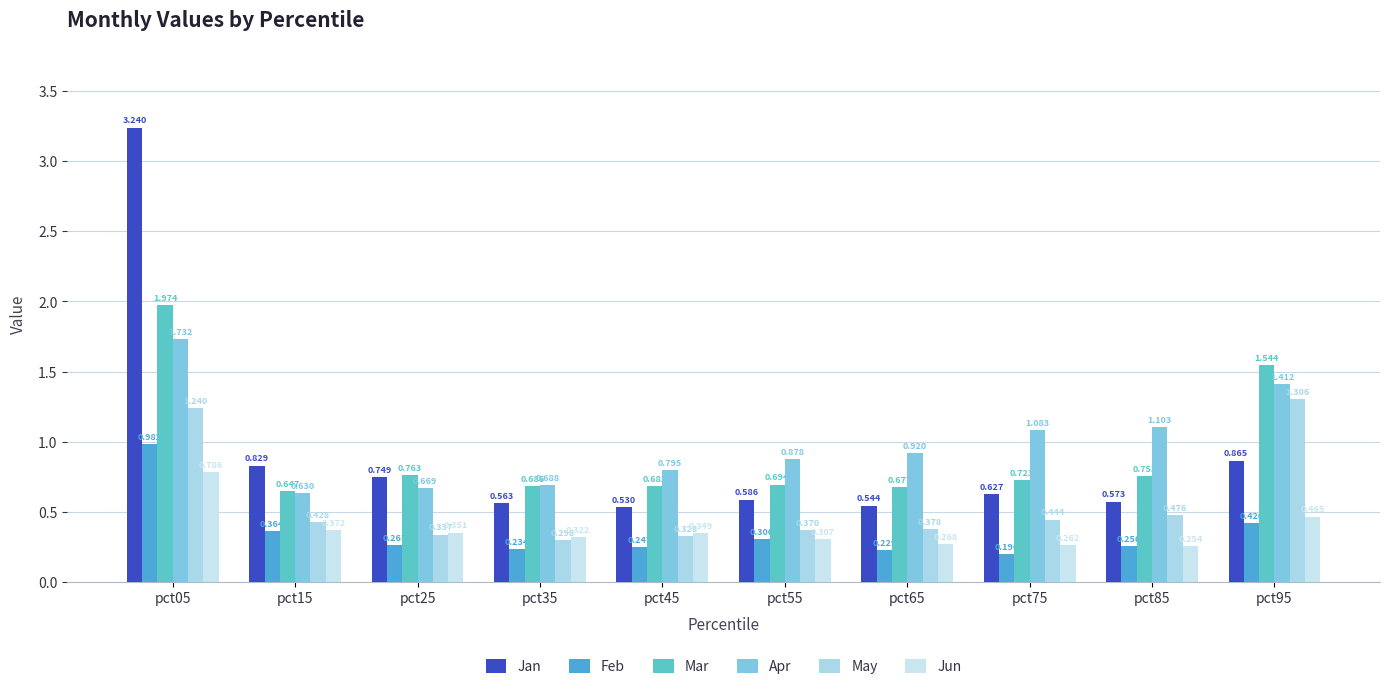

Which category has the highest value in the Apr series?

pct05